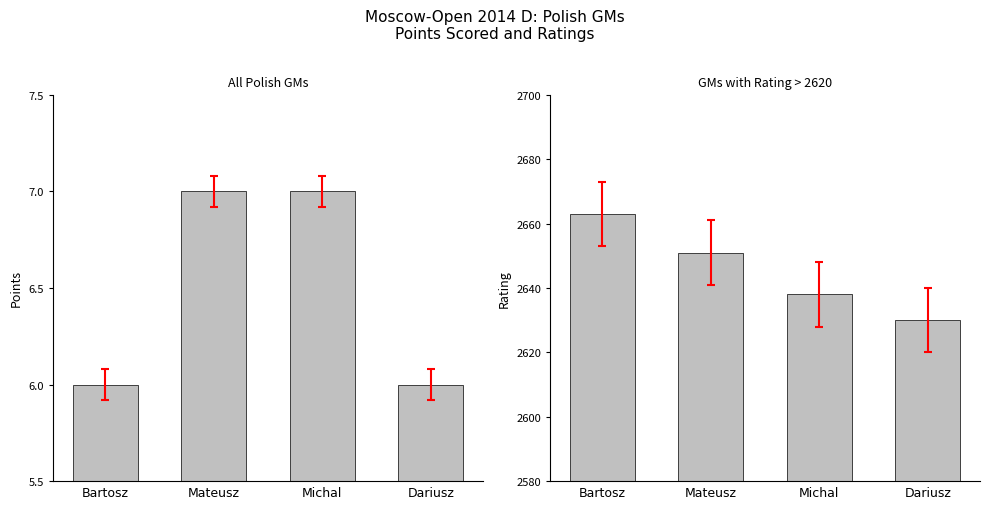

At which label is Rating closest to 2646?

Mateusz